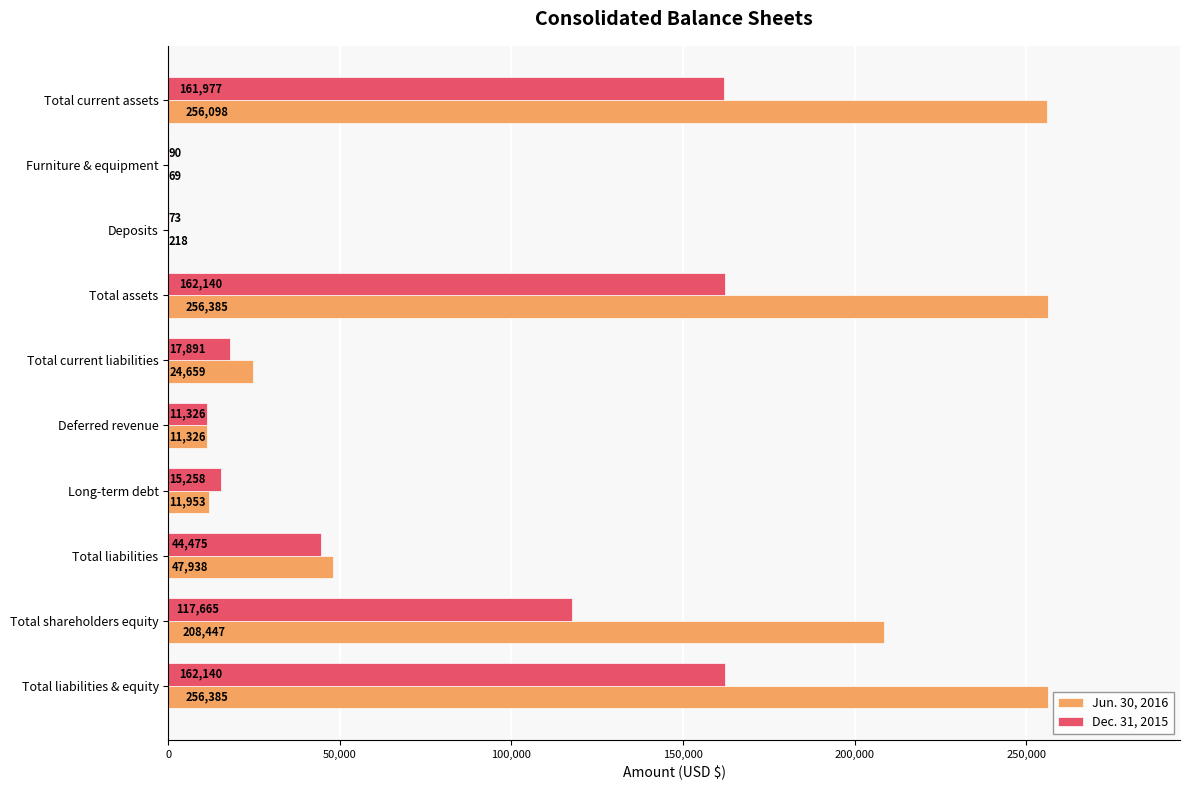

What is the total value across all series at Total current assets?

418075